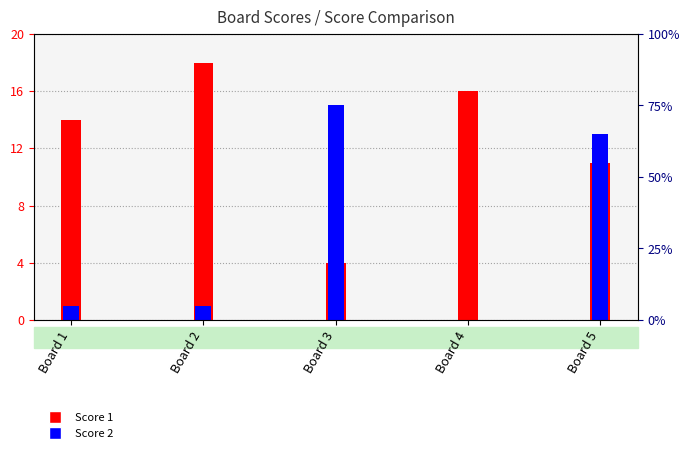

At which label does Score 2 first exceed 1?

Board 3